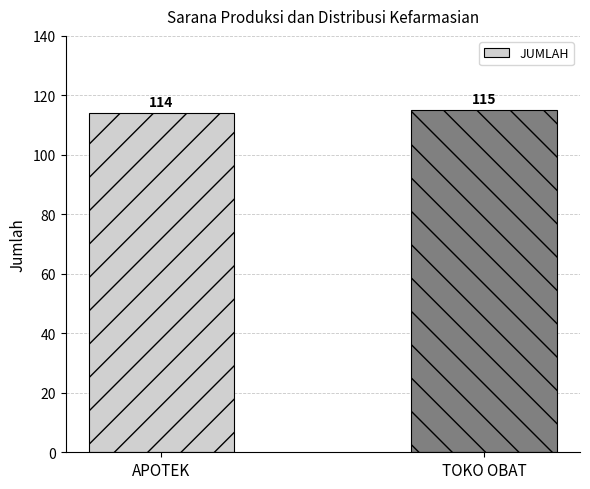

What is the label of the 1st bar from the left?

APOTEK